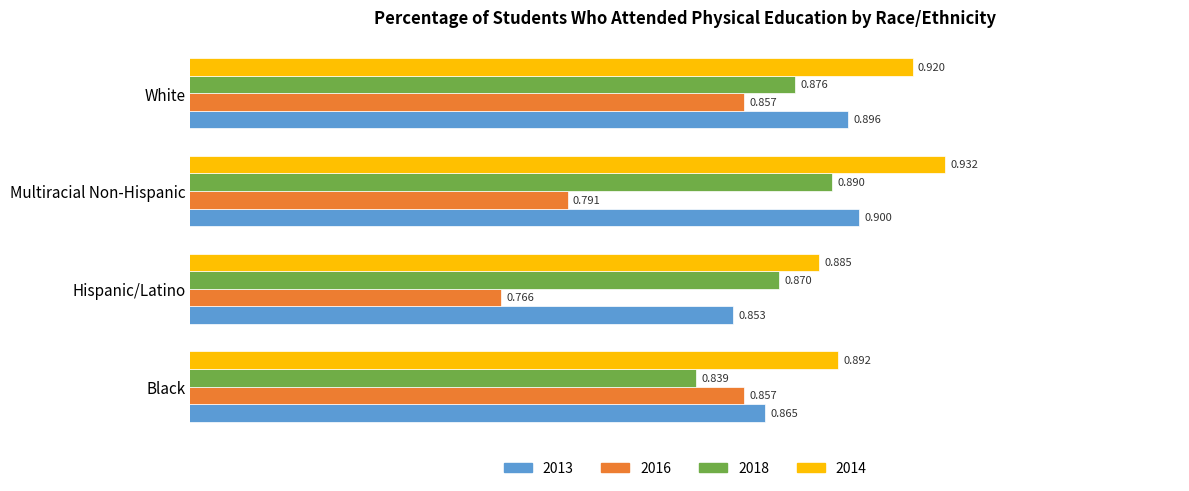

At which label is 2014 closest to 0?

Hispanic/Latino